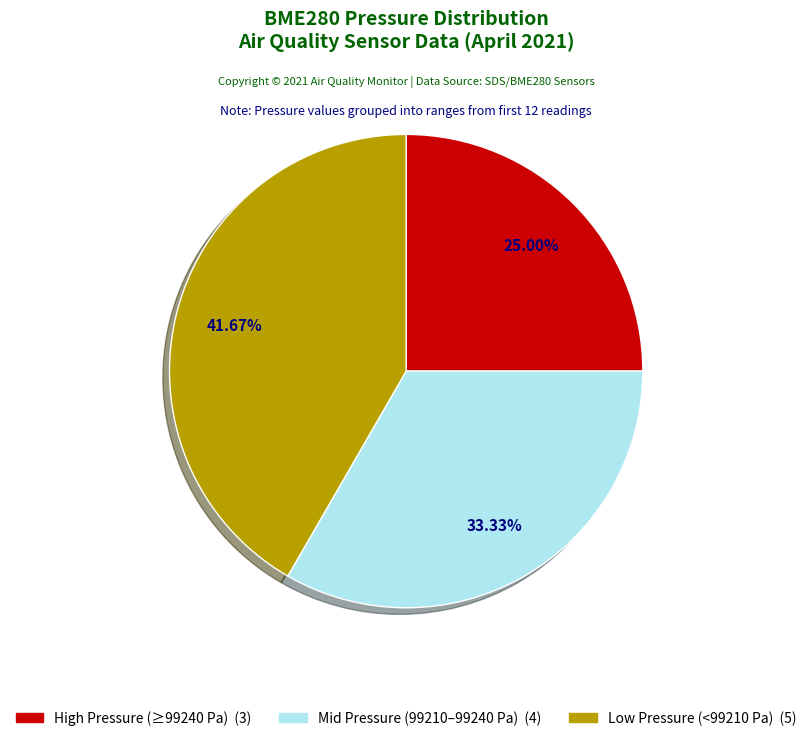

How many slices are in this pie chart?

3